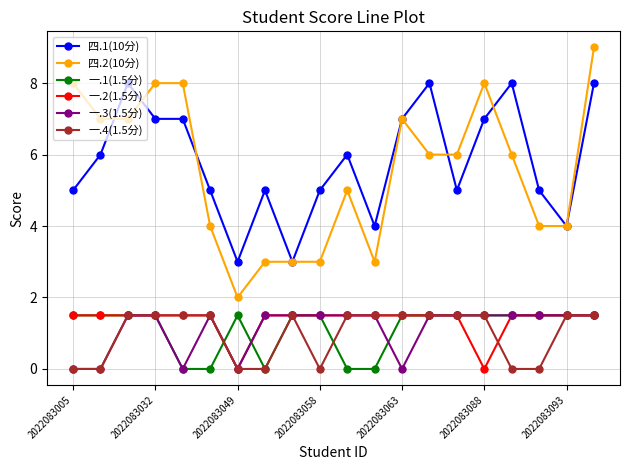

What is the lowest value of the 四.2(10分) series?

2.0